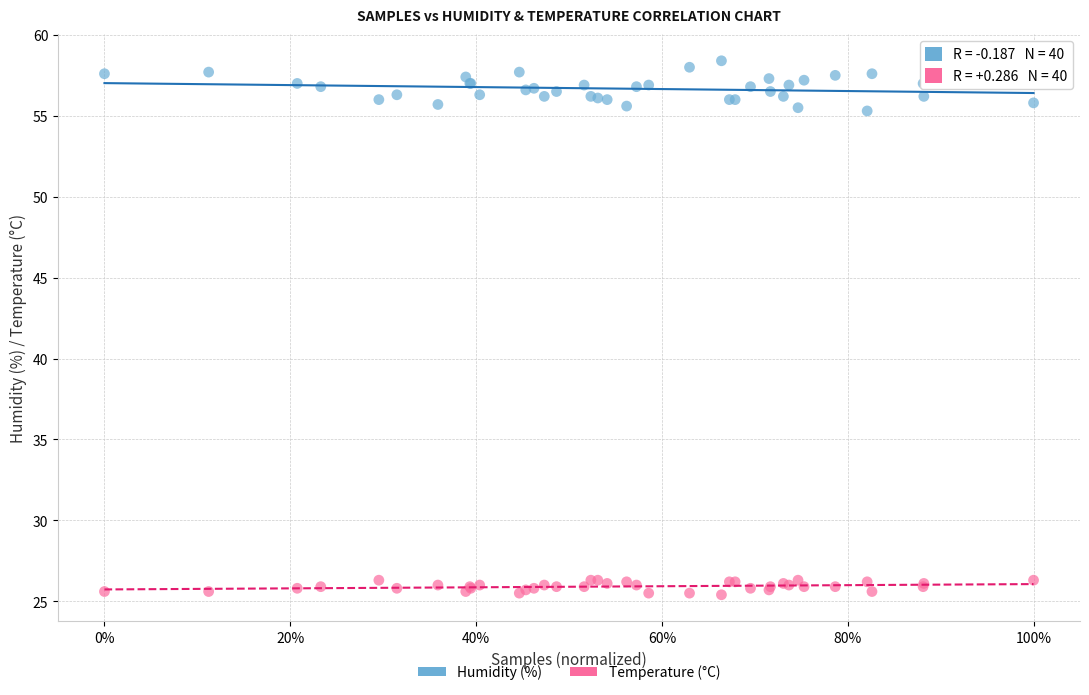

What is the X range (max minus min) for the scatter plot?

1.0